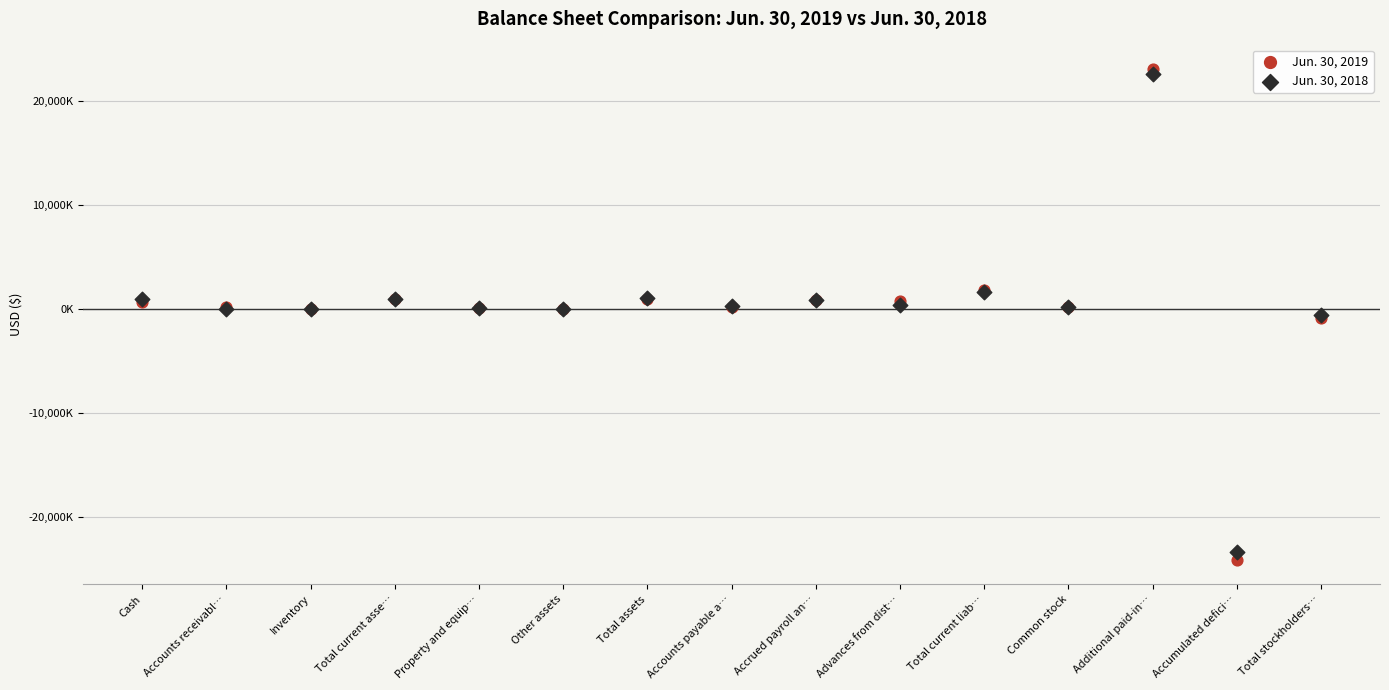

What are all the series names shown in the legend?

Jun. 30, 2019, Jun. 30, 2018